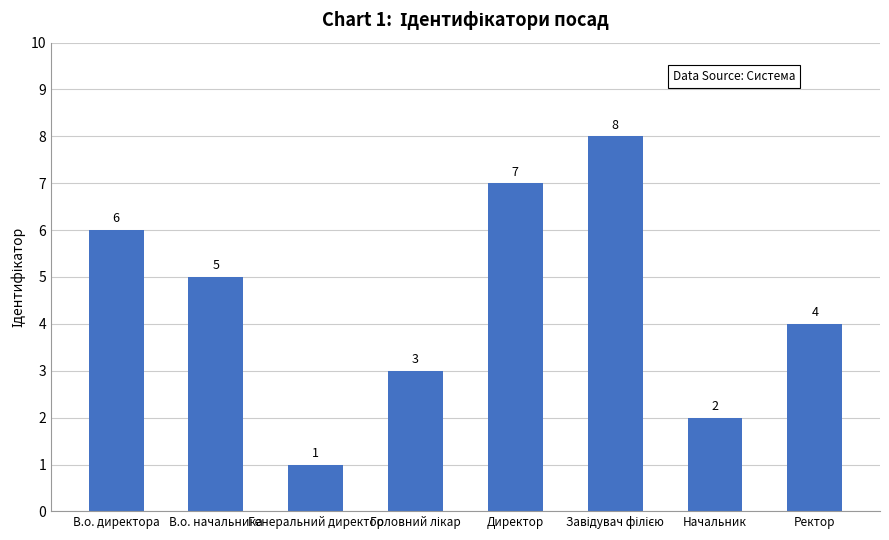

True or false: the data shows 11 at Директор.

False